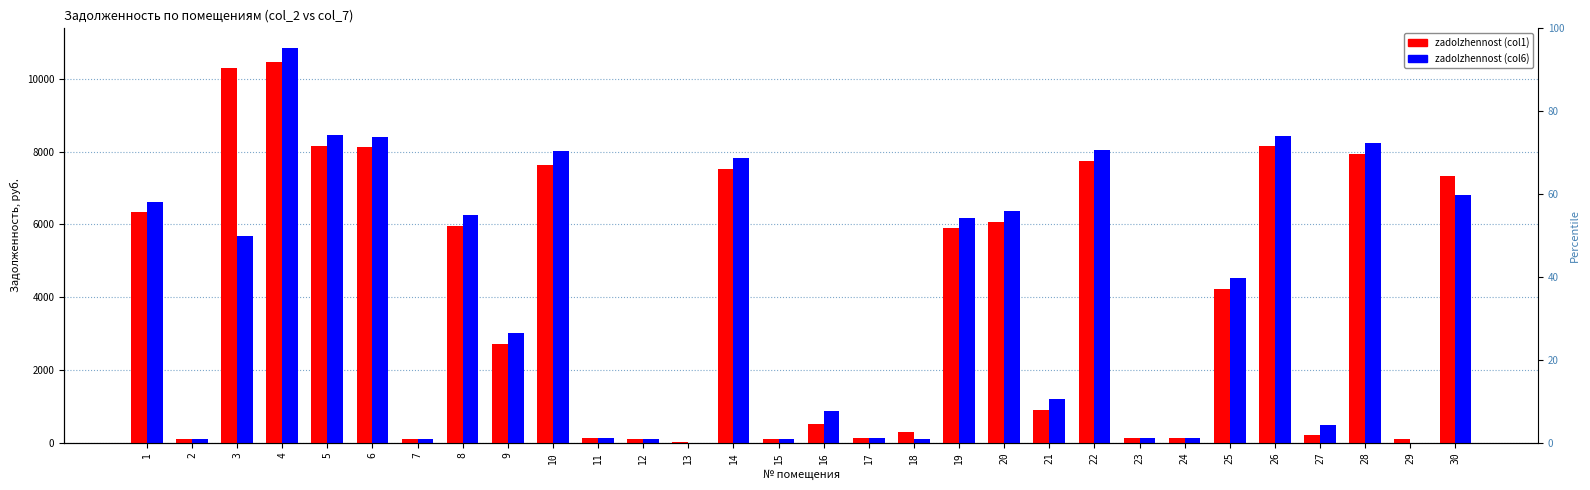

Reading left to right, transcribe all the data shown in this chart.

zadolzhennost (col1): 1=6330.0	2=97.8	3=10306.6	4=10467.7	5=8150.0	6=8115.4	7=98.3	8=5956.8	9=2709.3	10=7630.5	11=127.7	12=98.3	13=1.4	14=7524.5	15=97.0	16=503.7	17=127.2	18=289.3	19=5893.3	20=6067.9	21=908.1	22=7753.8	23=127.0	24=127.7	25=4224.7	26=8145.8	27=196.1	28=7945.3	29=99.1	30=7322.7
zadolzhennost (col6): 1=6625.6	2=97.5	3=5682.8	4=10849.8	5=8447.4	6=8411.6	7=98.3	8=6254.1	9=2998.7	10=8014.8	11=127.7	12=98.3	13=0.0	14=7818.5	15=97.0	16=880.4	17=127.2	18=96.3	19=6187.4	20=6363.9	21=1205.8	22=8036.8	23=127.0	24=127.7	25=4515.5	26=8443.1	27=490.7	28=8235.3	29=0.0	30=6809.1